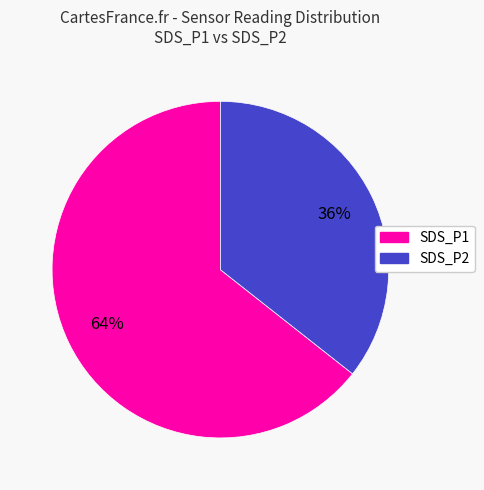

To the nearest percent, what is the combined percentage of SDS_P2 and SDS_P1?

100%